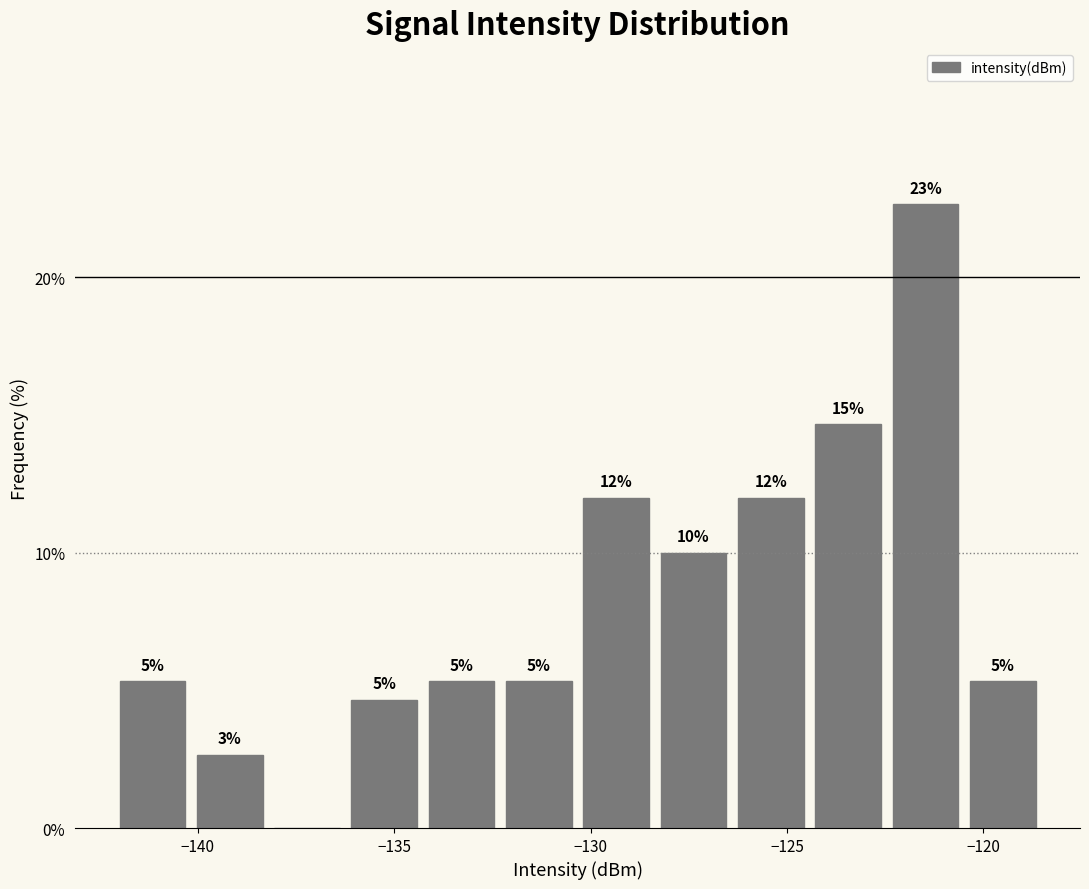

Read against the x-axis, roughly where is the centre of the tallest bar?

-121.5